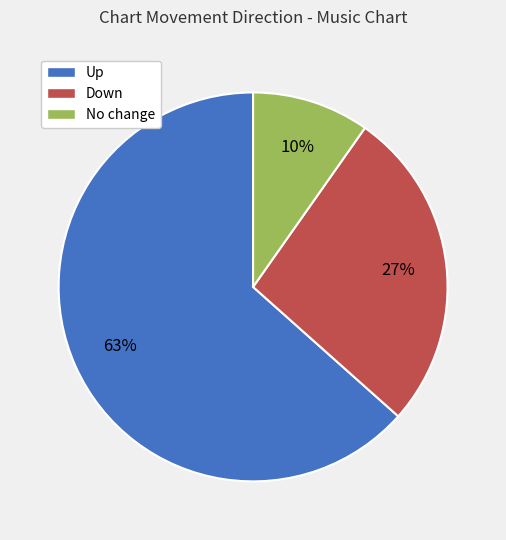

The Down slice represents 41% of the pie. True or false?

False